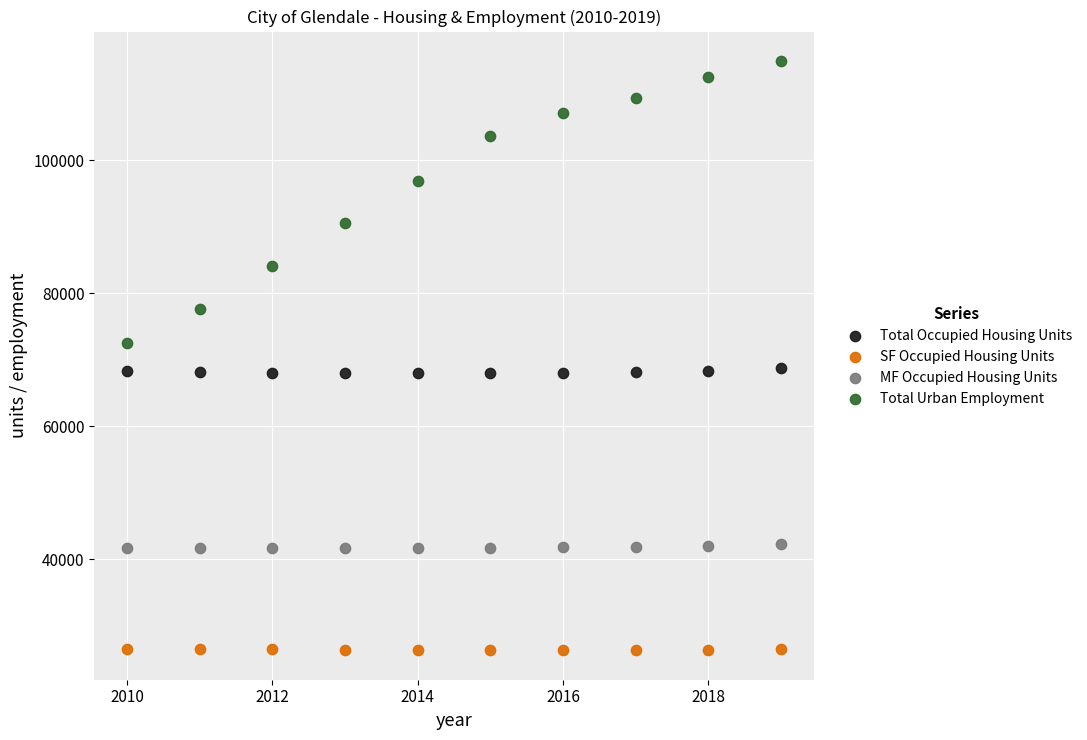

What are all the series names shown in the legend?

Total Occupied Housing Units, SF Occupied Housing Units, MF Occupied Housing Units, Total Urban Employment